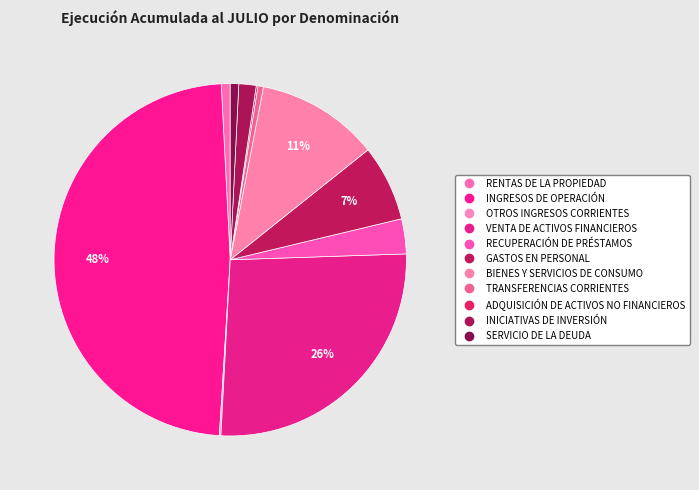

Rank the categories by value from lowest to highest.

OTROS INGRESOS CORRIENTES, ADQUISICIÓN DE ACTIVOS NO FINANCIEROS, TRANSFERENCIAS CORRIENTES, SERVICIO DE LA DEUDA, RENTAS DE LA PROPIEDAD, INICIATIVAS DE INVERSIÓN, RECUPERACIÓN DE PRÉSTAMOS, GASTOS EN PERSONAL, BIENES Y SERVICIOS DE CONSUMO, VENTA DE ACTIVOS FINANCIEROS, INGRESOS DE OPERACIÓN